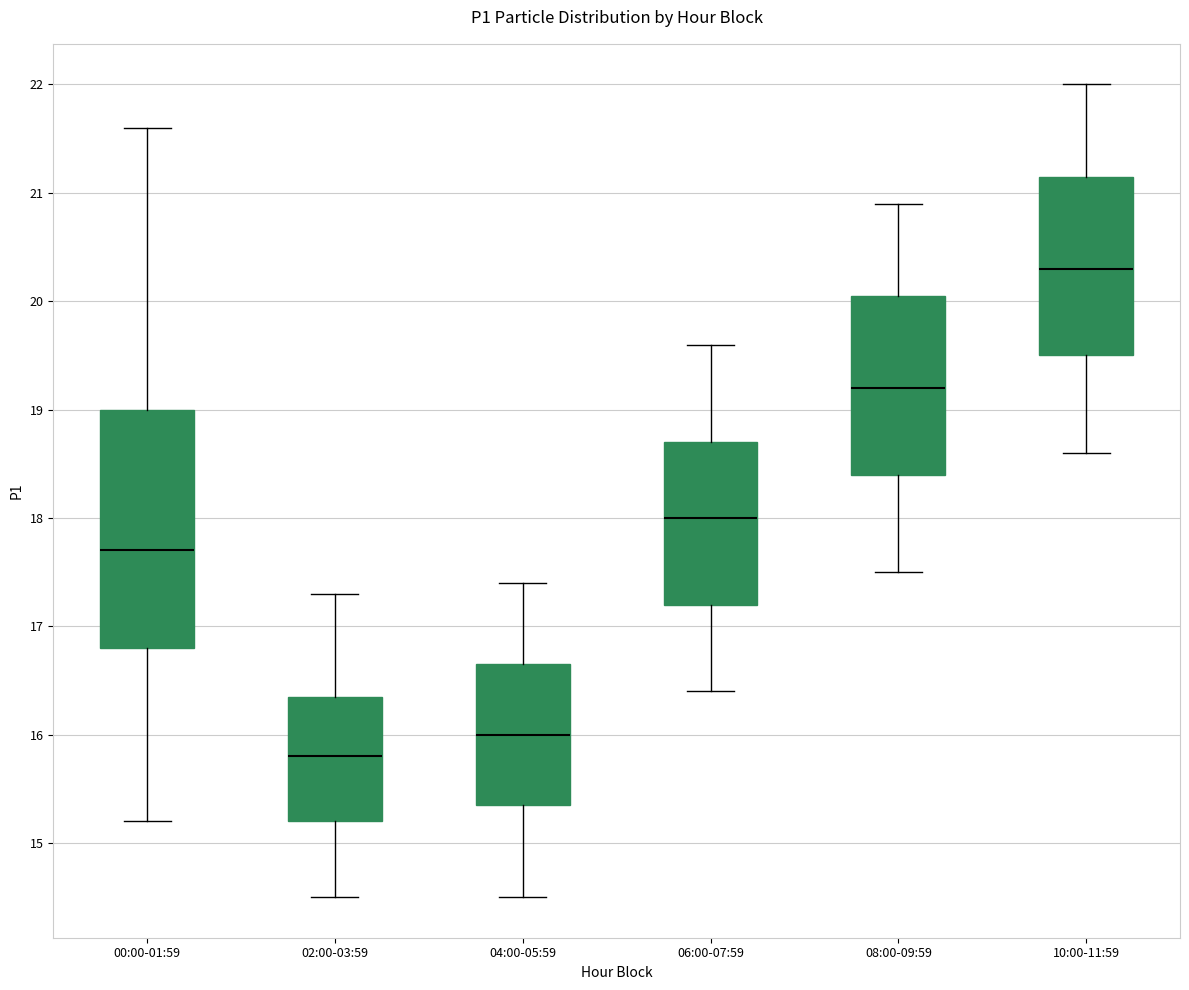

Where is the upper edge of the box for 00:00-01:59 on the y-axis? The values are not printed on the chart, so give them approximately, as read against the axis.

19.0